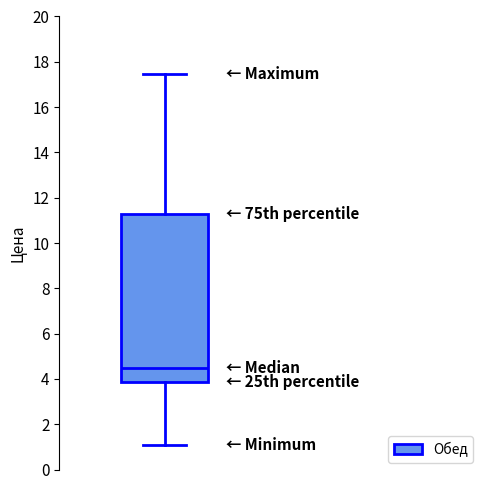

Read this box plot against the y-axis: the position of the median line, the range covered by the box, and the ends of both whiskers. The values are not printed on the chart, so give them approximately, as read against the axis.

median 4.6, box 3.8 to 11.2, whiskers 1.0 to 17.4